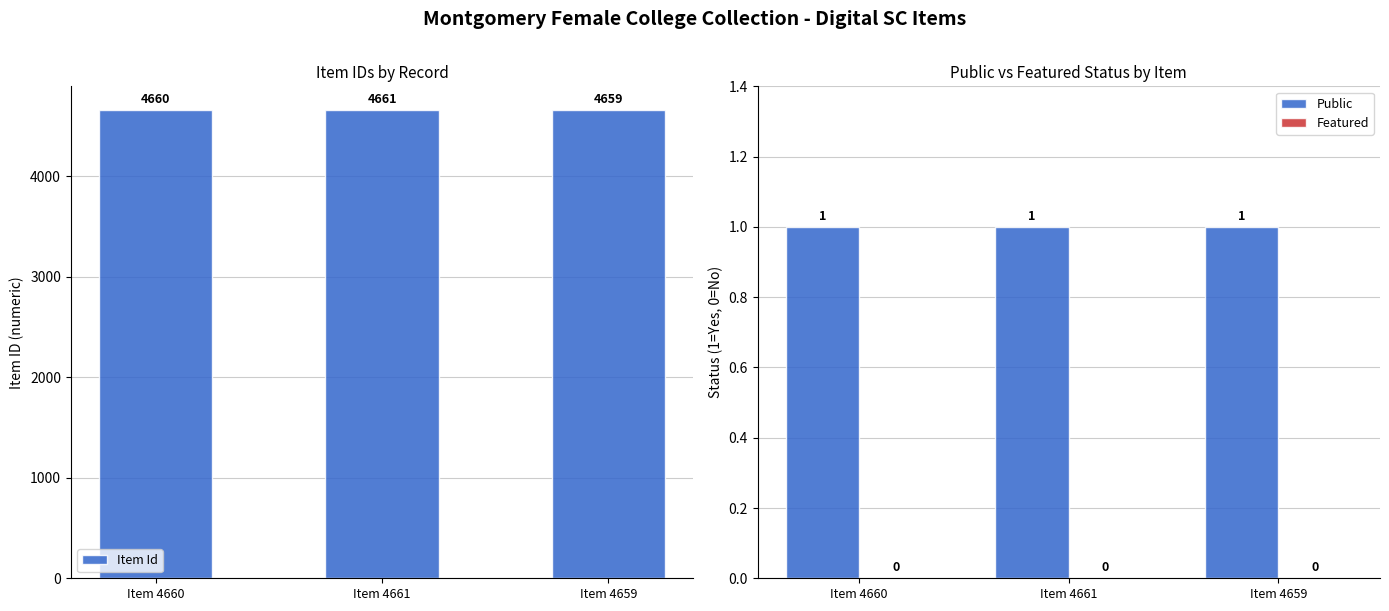

What is the difference between the maximum and second lowest values in the Item Id series?

1